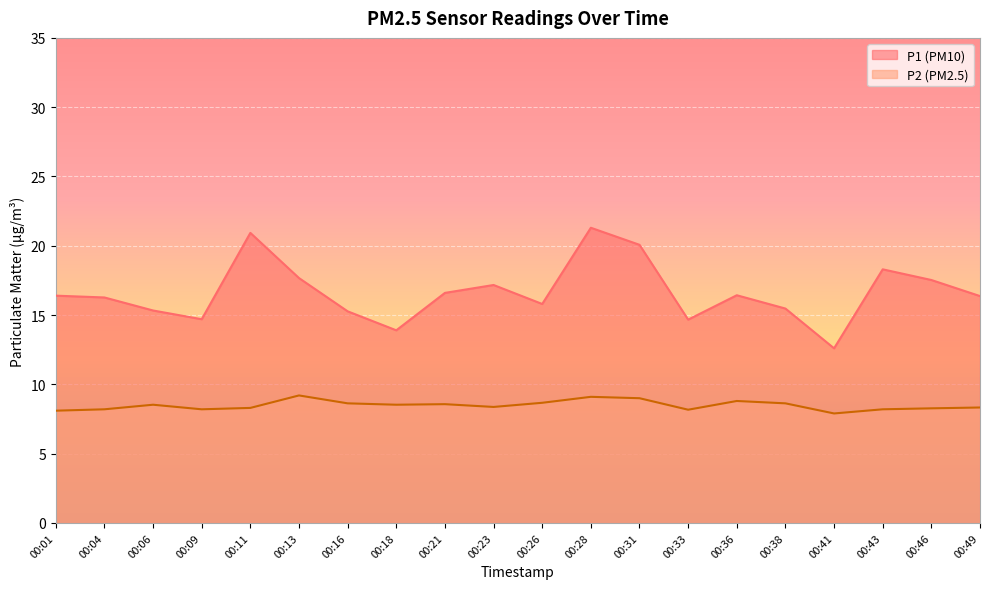

In P1, how many points are lower than both neighbors (excluding endpoints)?

5